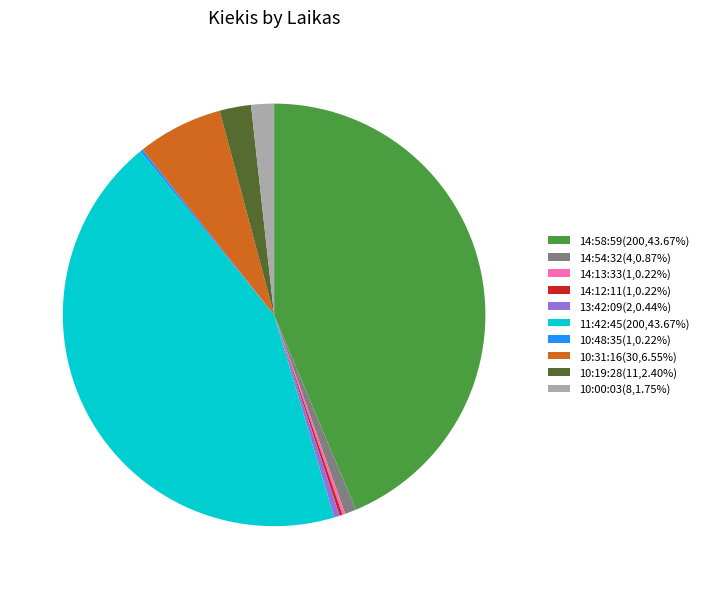

Do 10:31:16(30,6.55%) and 10:00:03(8,1.75%) together represent more than half of the pie?

No